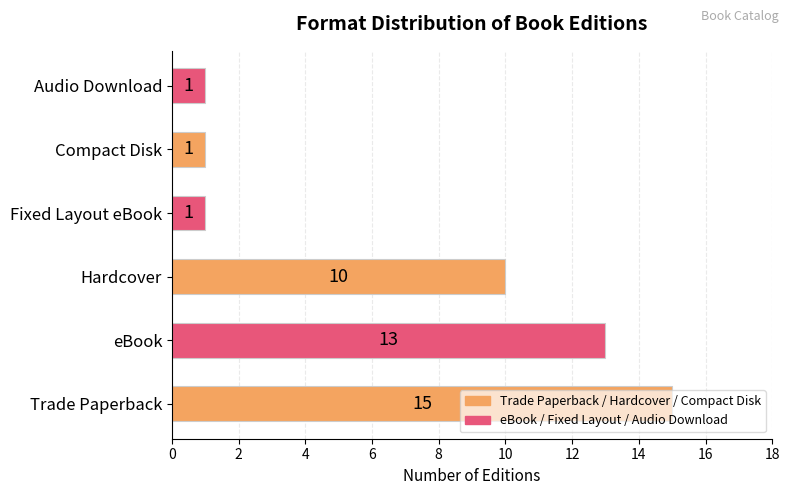

How many categories are shown in the chart?

6